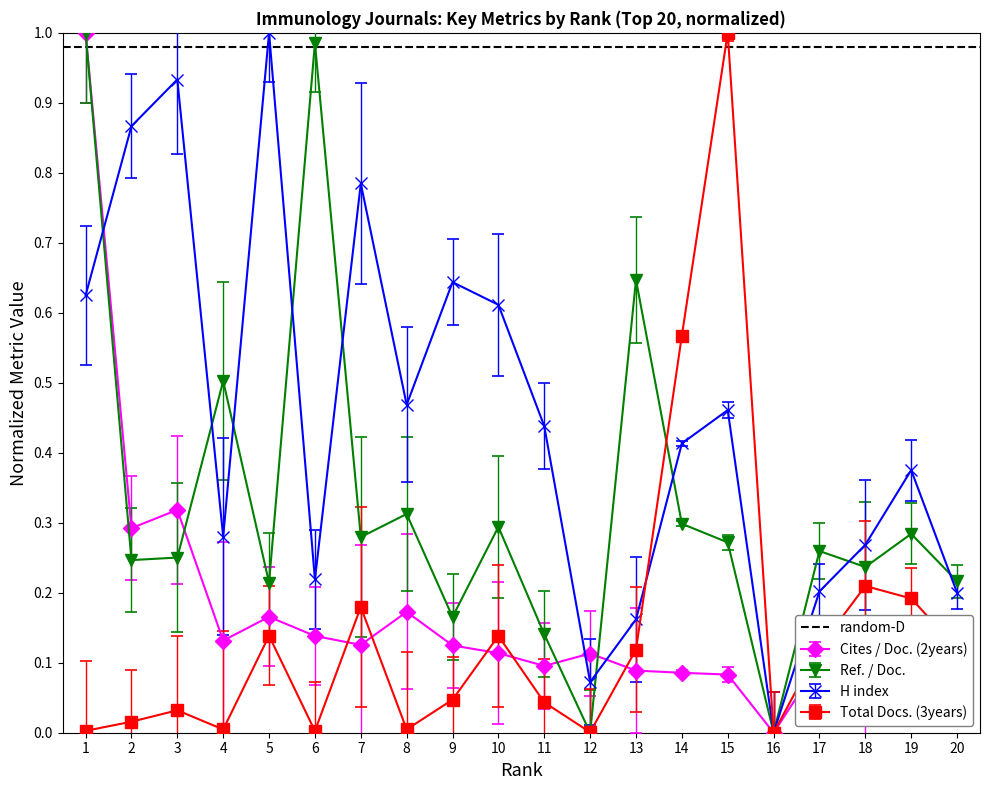

Reading left to right, extract all data points from this chart.

Cites / Doc. (2years): 1.0	0.3	0.3	0.1	0.2	0.1	0.1	0.2	0.1	0.1	0.1	0.1	0.1	0.1	0.1	0.0	0.1	0.1	0.1	0.1
Ref. / Doc.: 1.0	0.2	0.3	0.5	0.2	1.0	0.3	0.3	0.2	0.3	0.1	0.0	0.6	0.3	0.3	0.0	0.3	0.2	0.3	0.2
H index: 0.6	0.9	0.9	0.3	1.0	0.2	0.8	0.5	0.6	0.6	0.4	0.1	0.2	0.4	0.5	0.0	0.2	0.3	0.4	0.2
Total Docs. (3years): 0.0	0.0	0.0	0.0	0.1	0.0	0.2	0.0	0.0	0.1	0.0	0.0	0.1	0.6	1.0	0.0	0.1	0.2	0.2	0.1